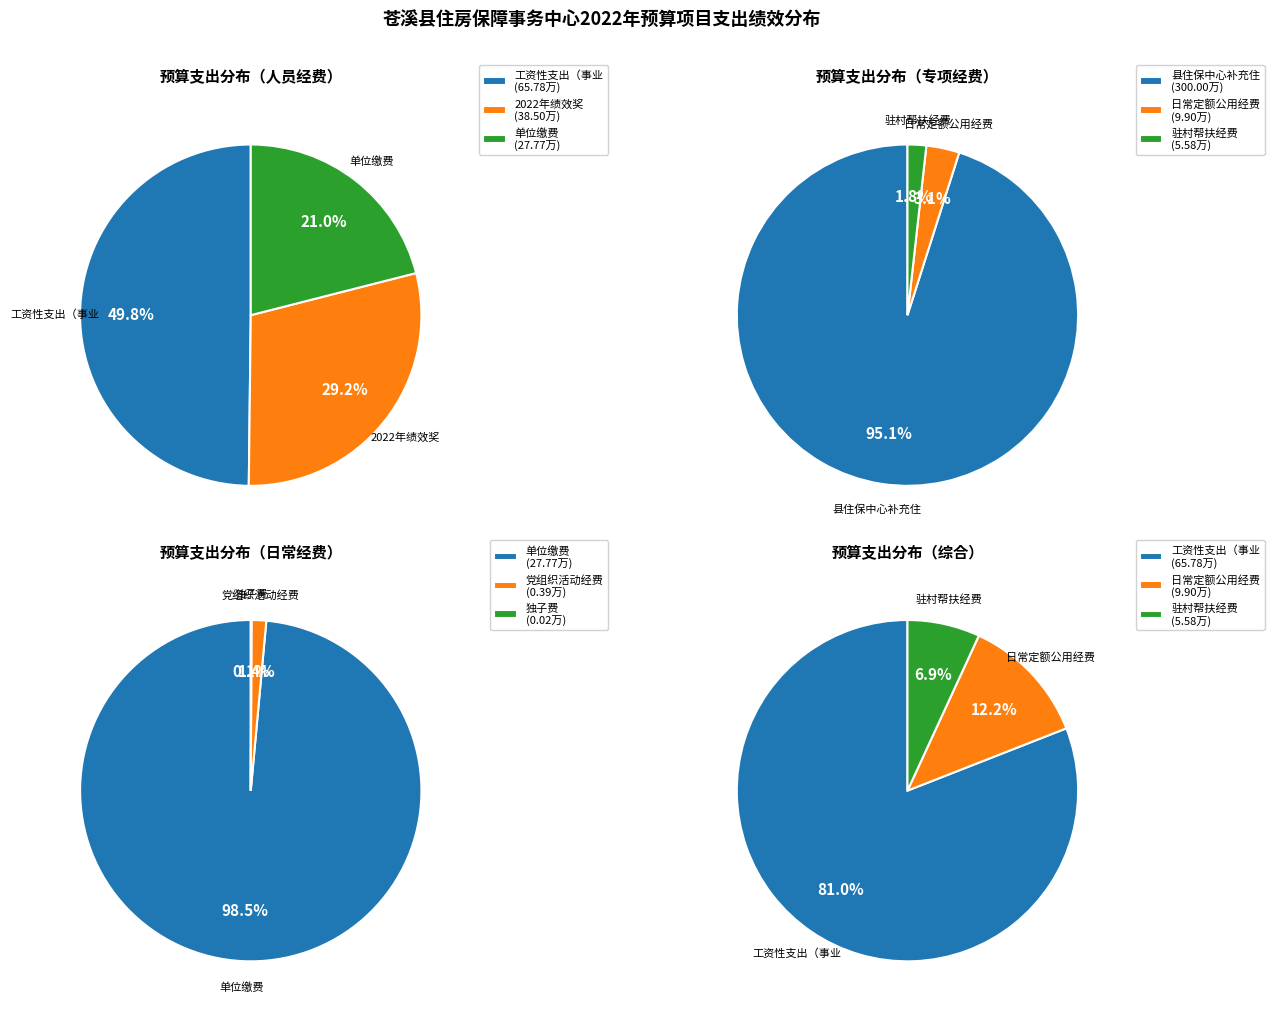

What is the majority slice?

县住保中心补充住房公积金项目